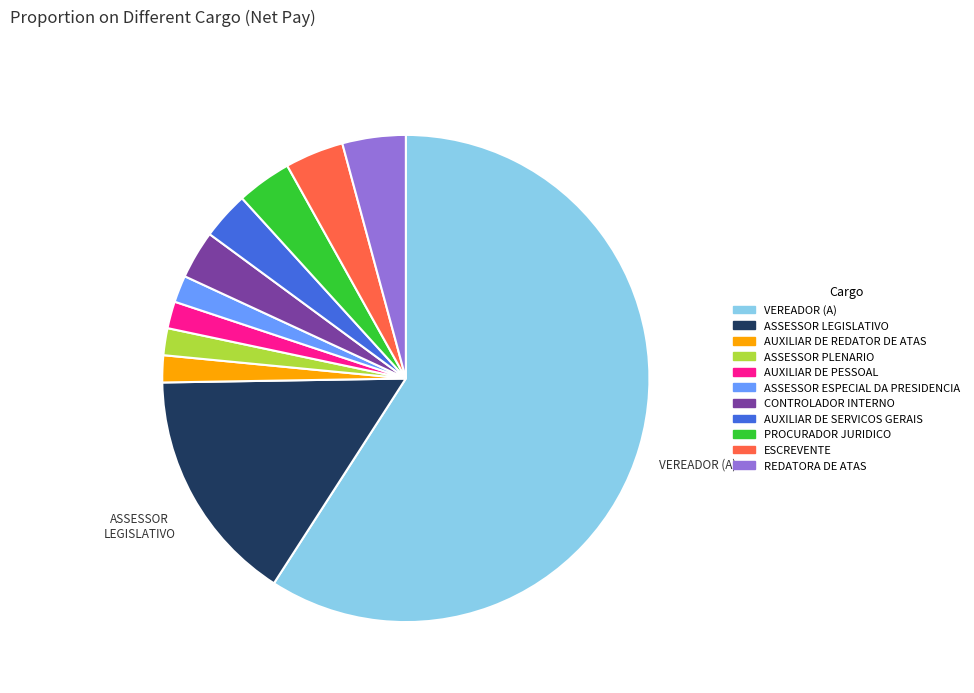

Is there any slice that represents more than half of the pie?

Yes